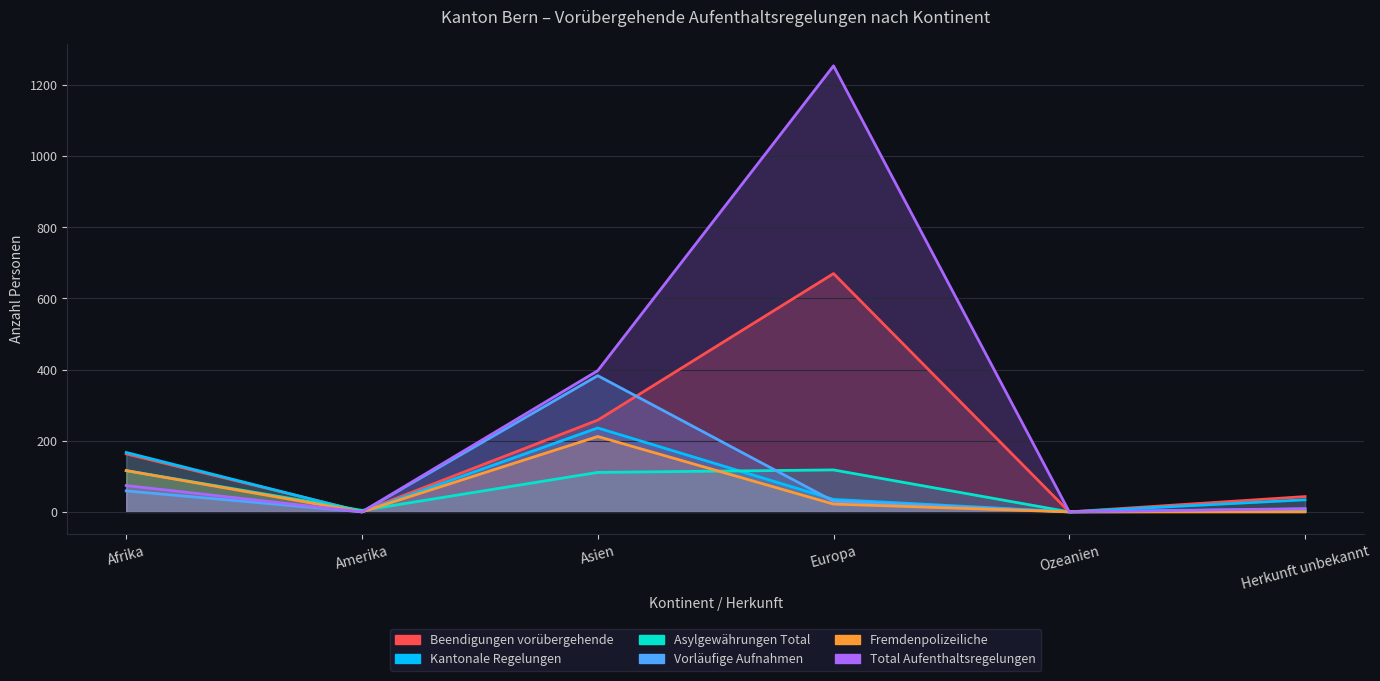

How many interior local peaks does the Total Aufenthaltsregelungen series have?

1